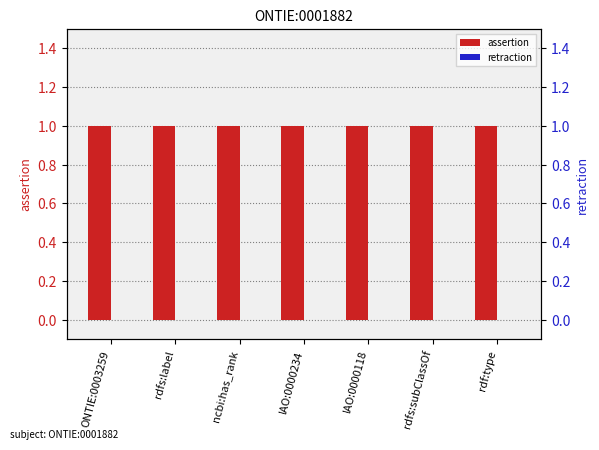

Reading left to right, list all the values displayed in this chart.

assertion: ONTIE:0003259=1	rdfs:label=1	ncbi:has_rank=1	IAO:0000234=1	IAO:0000118=1	rdfs:subClassOf=1	rdf:type=1
retraction: ONTIE:0003259=0	rdfs:label=0	ncbi:has_rank=0	IAO:0000234=0	IAO:0000118=0	rdfs:subClassOf=0	rdf:type=0